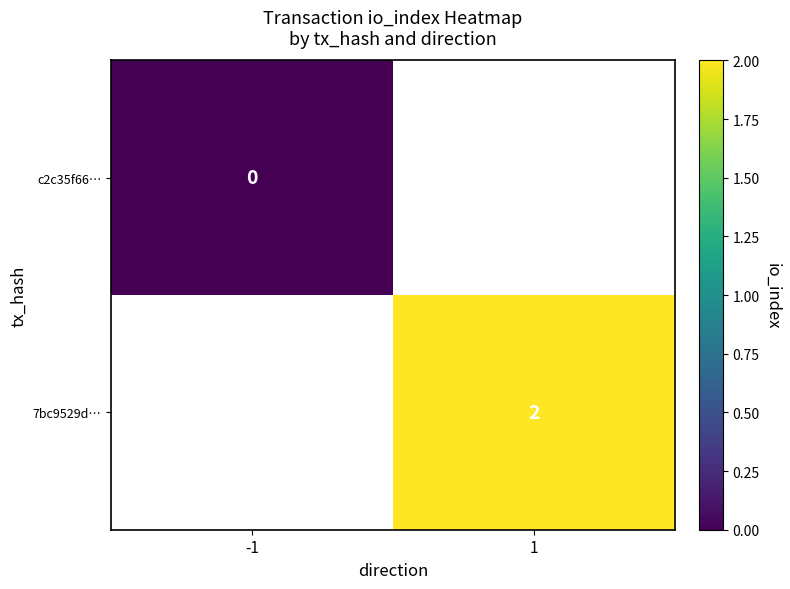

At how many categories does at least one series exceed 0?

1